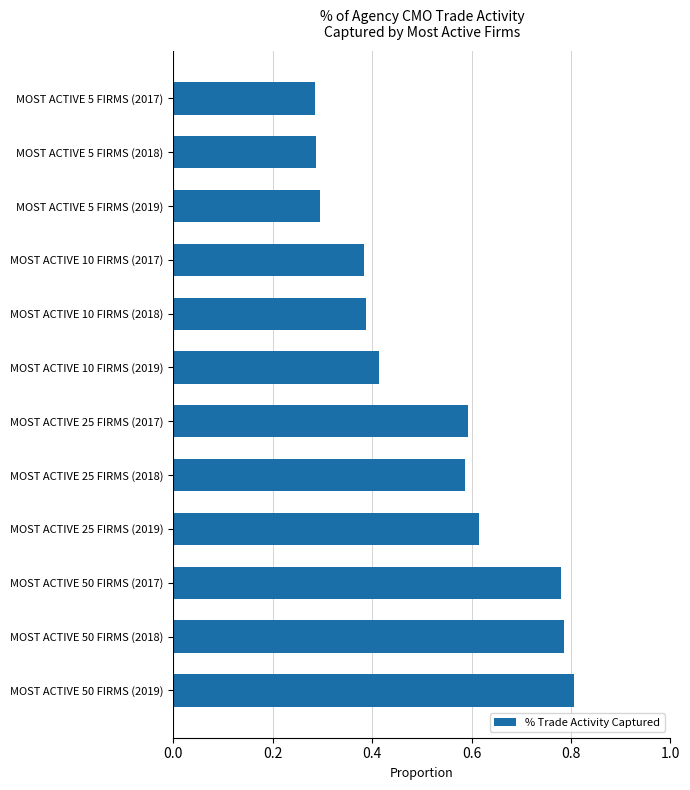

What is the difference between the maximum and second lowest values?

0.5